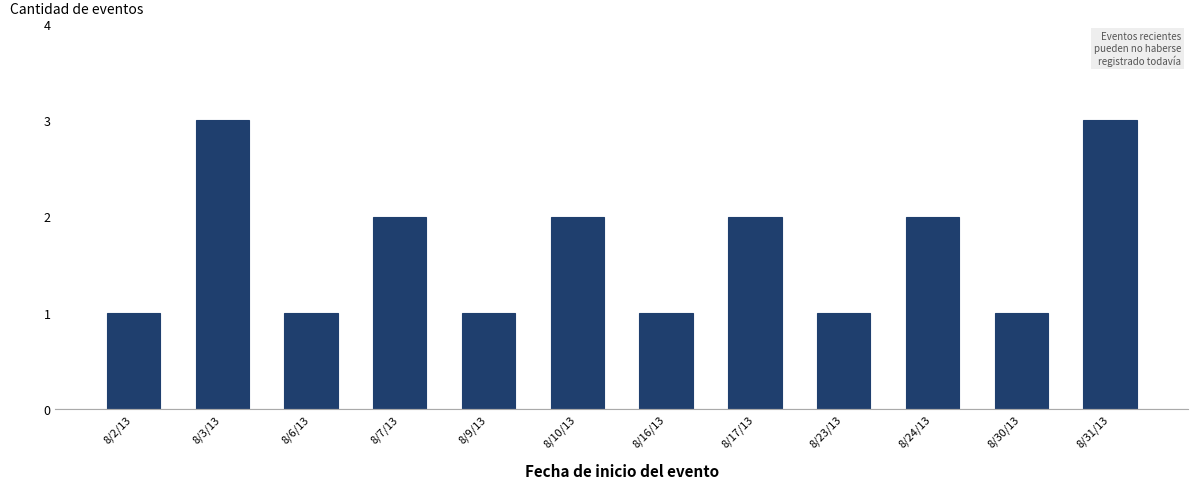

Reading left to right, list all the values displayed in this chart.

8/2/13=1	8/3/13=3	8/6/13=1	8/7/13=2	8/9/13=1	8/10/13=2	8/16/13=1	8/17/13=2	8/23/13=1	8/24/13=2	8/30/13=1	8/31/13=3